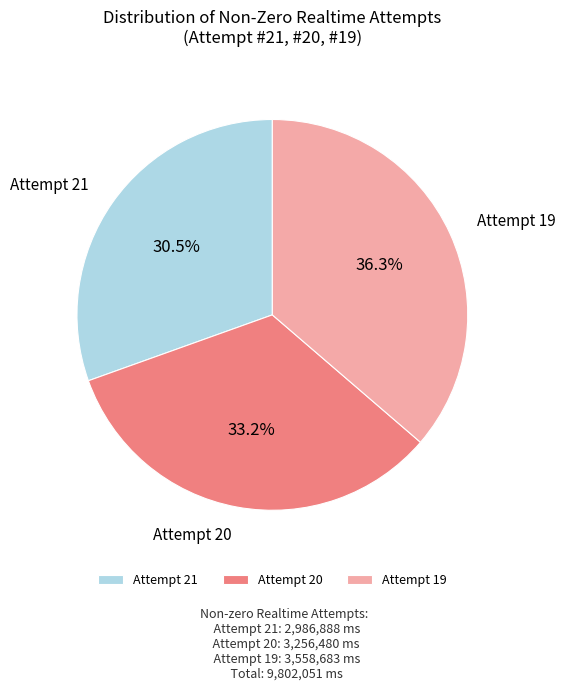

What percentage is NOT represented by Attempt 19?

63.7%